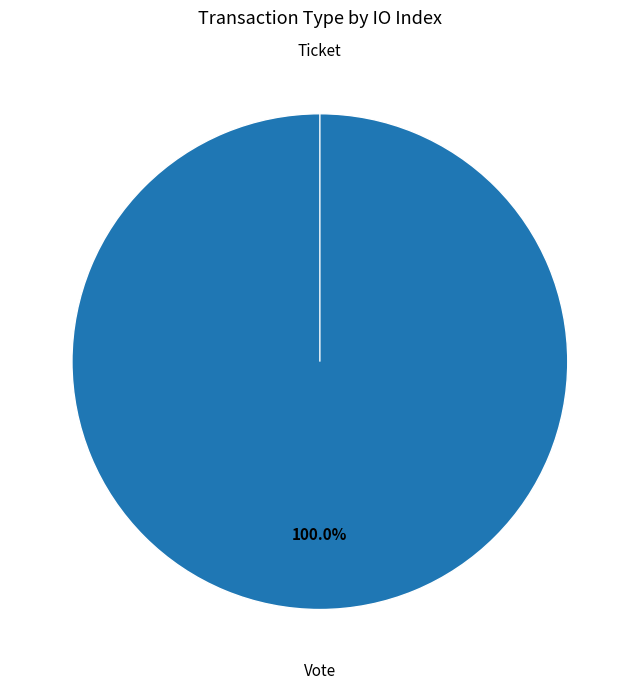

How many slices are in this pie chart?

2